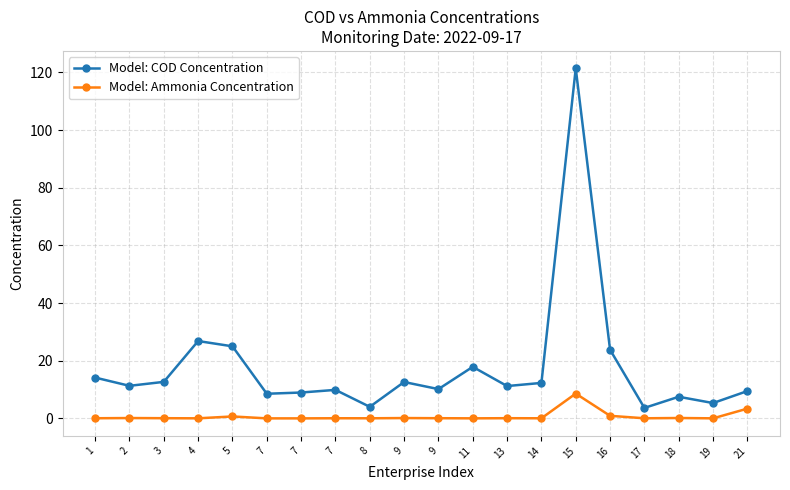

How many lines are shown in the chart?

2